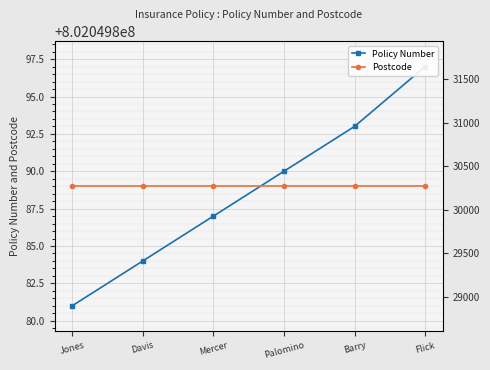

At which category is the sum across all series the highest?

Flick